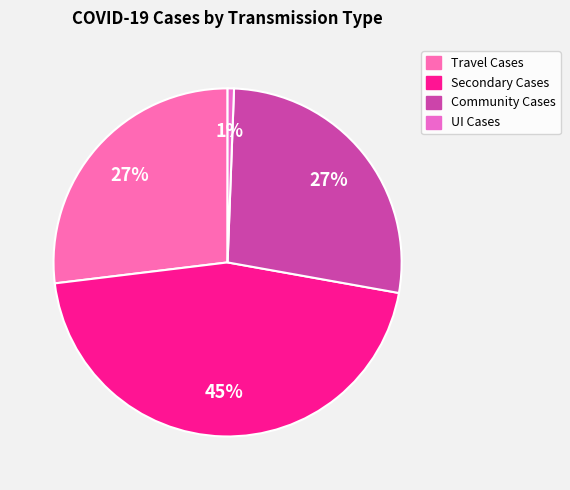

How many segments does this pie chart have?

4